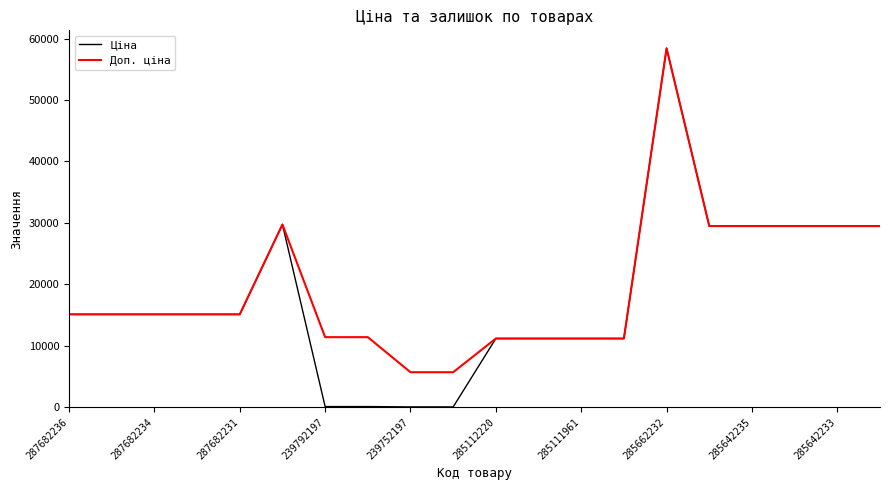

Which series has the widest spread of values?

Ціна